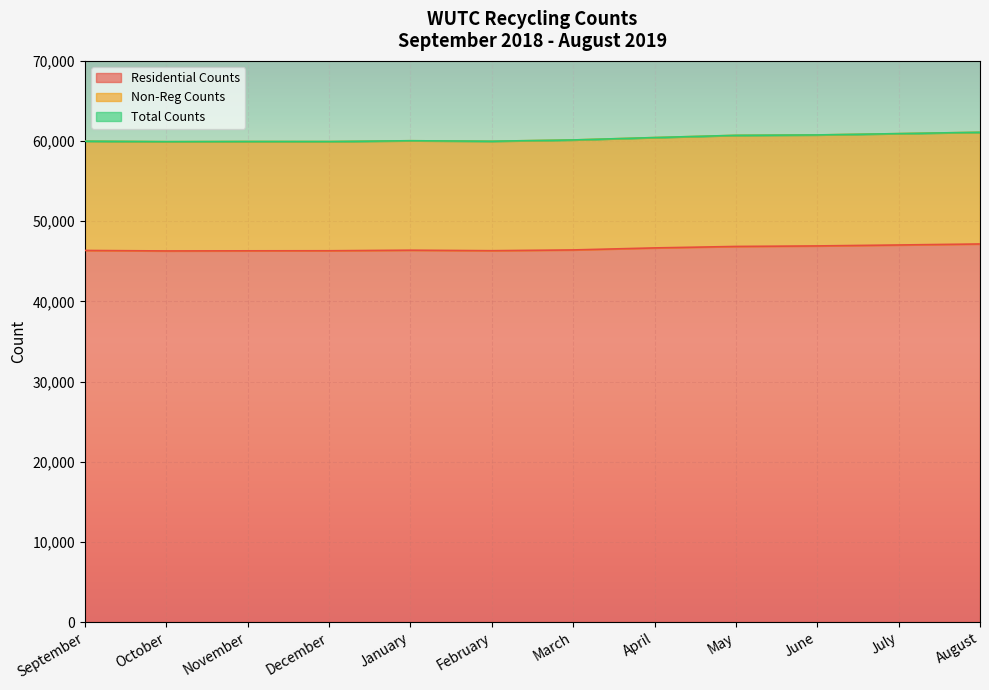

Reading left to right, transcribe all the data shown in this chart.

Residential Counts: 46352	46291	46306	46314	46383	46321	46417	46669	46852	46917	47034	47161
Non-Reg Counts: 59988	59924	59945	59939	60038	59977	60136	60434	60713	60762	60927	61096
Total Counts: 59988	59924	59945	59939	60038	59977	60136	60434	60713	60762	60927	61096